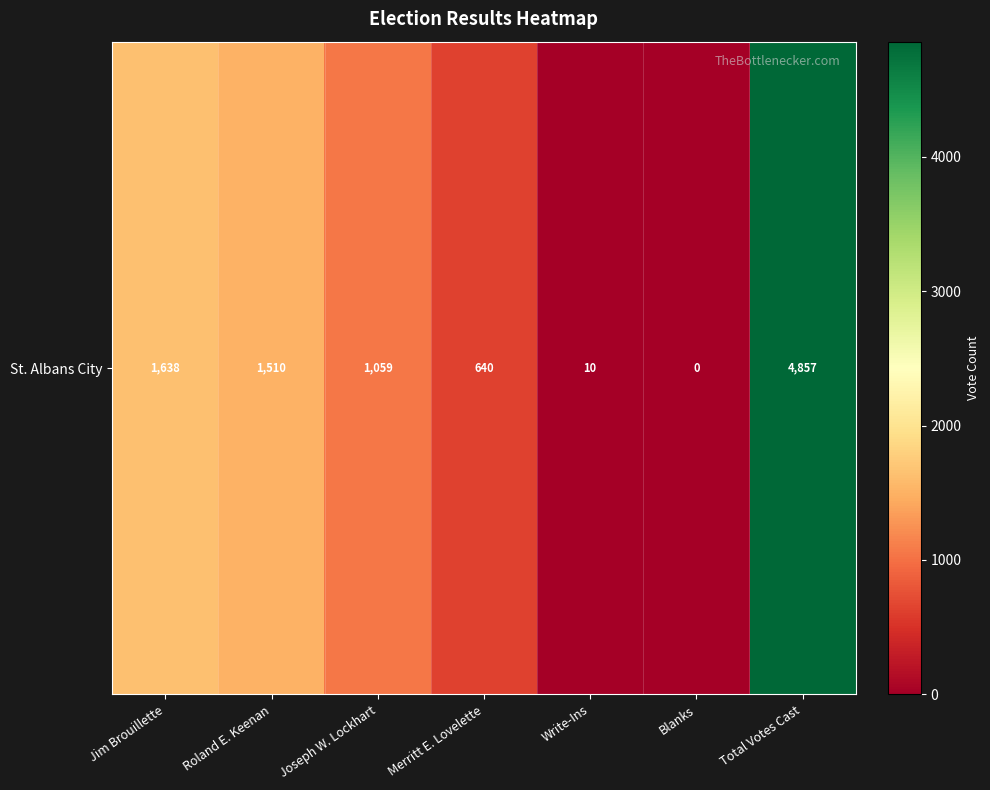

Count the number of categories in the chart.

7